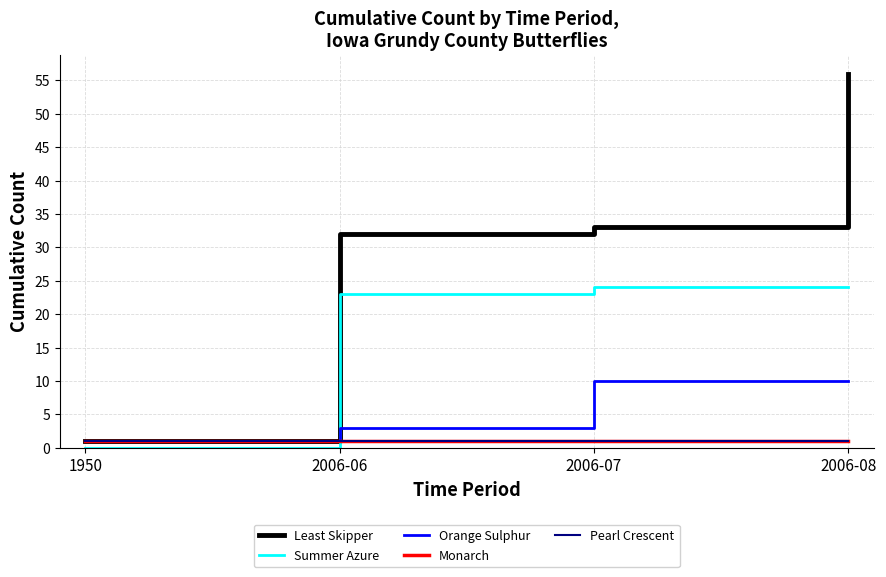

What is the highest value of the Least Skipper series?

56